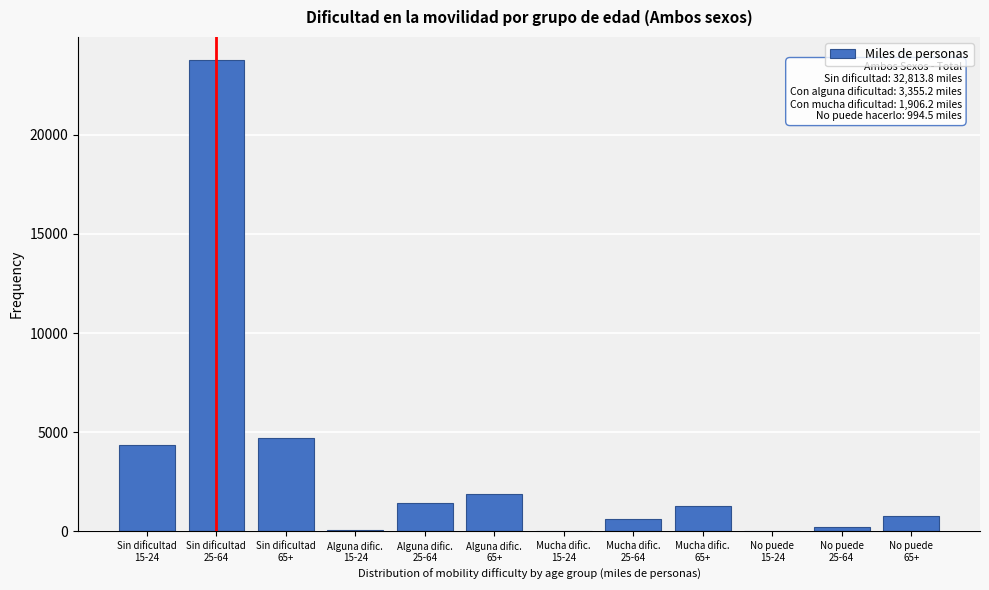

What is the maximum value shown in the chart?

23755.6